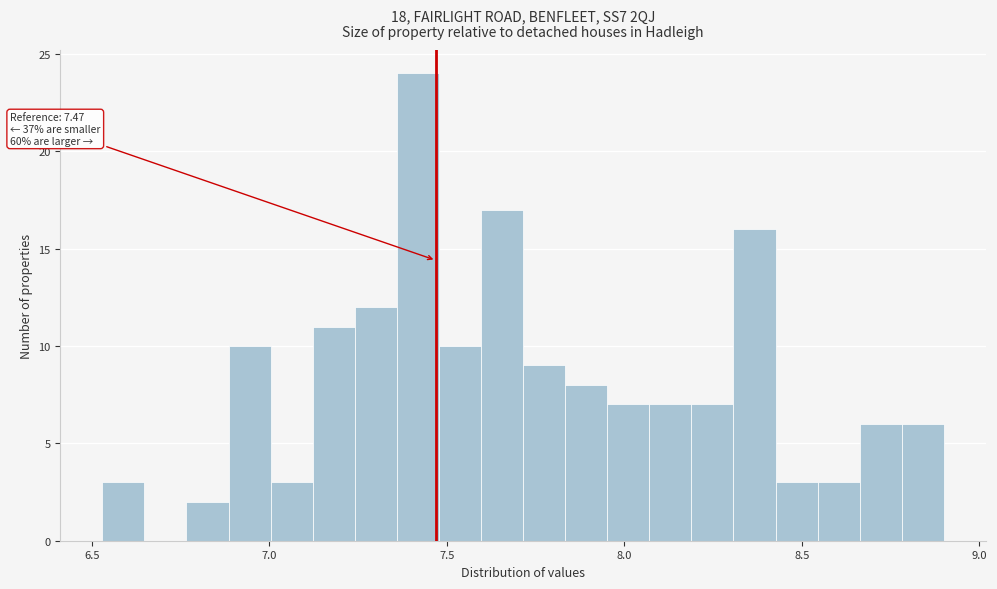

Around what value on the x-axis is the tallest bar? Give the approximate position of its centre, as read against the axis.

7.40